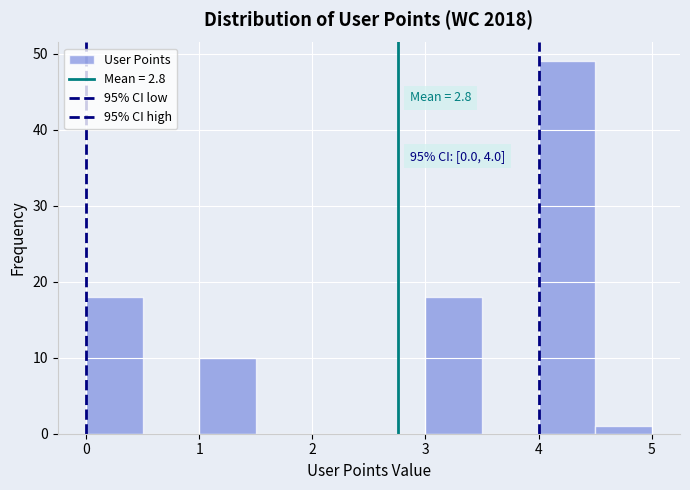

Over which range of the x-axis is the bar tallest?

4.0 to 4.5